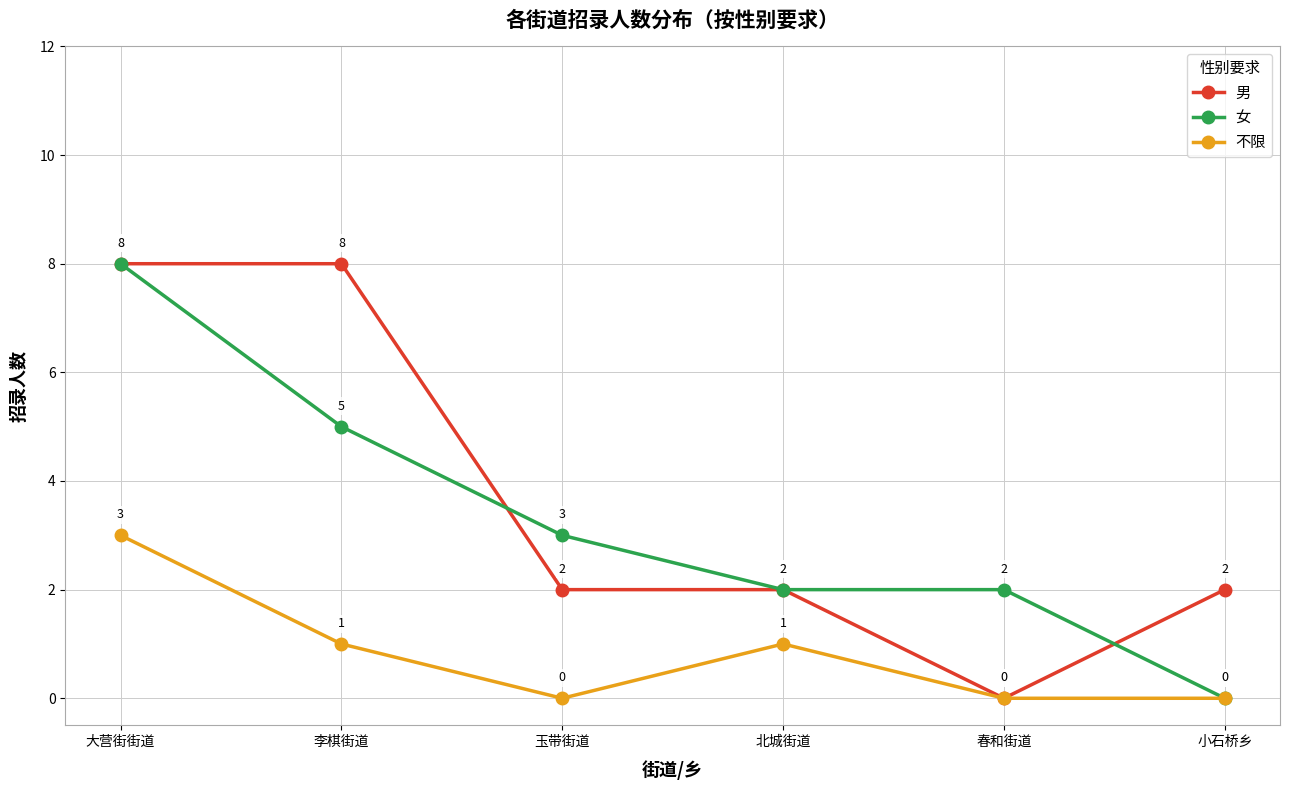

What is the spread (max minus min) of values at 大营街街道?

5